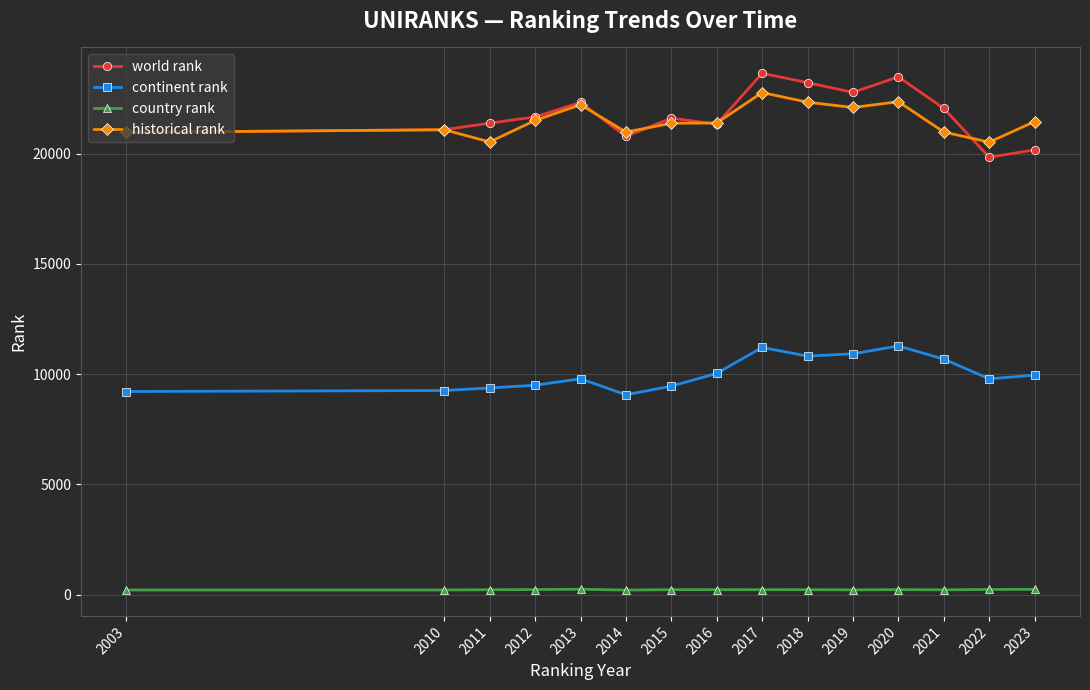

Which series has the largest total across all categories?

world rank